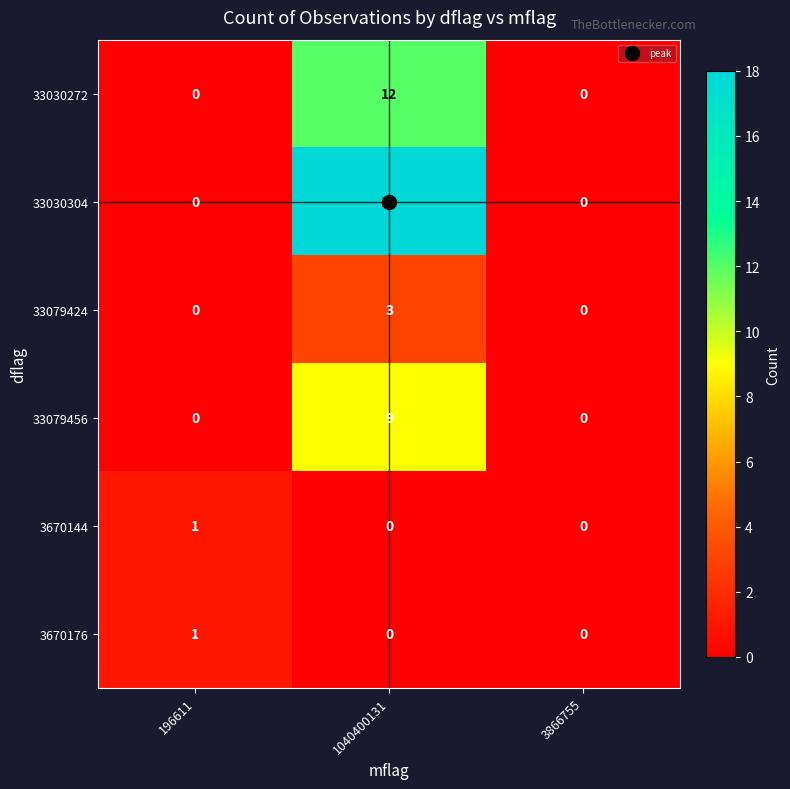

Is it true that 33030272 equals 12 at 1040400131?

True